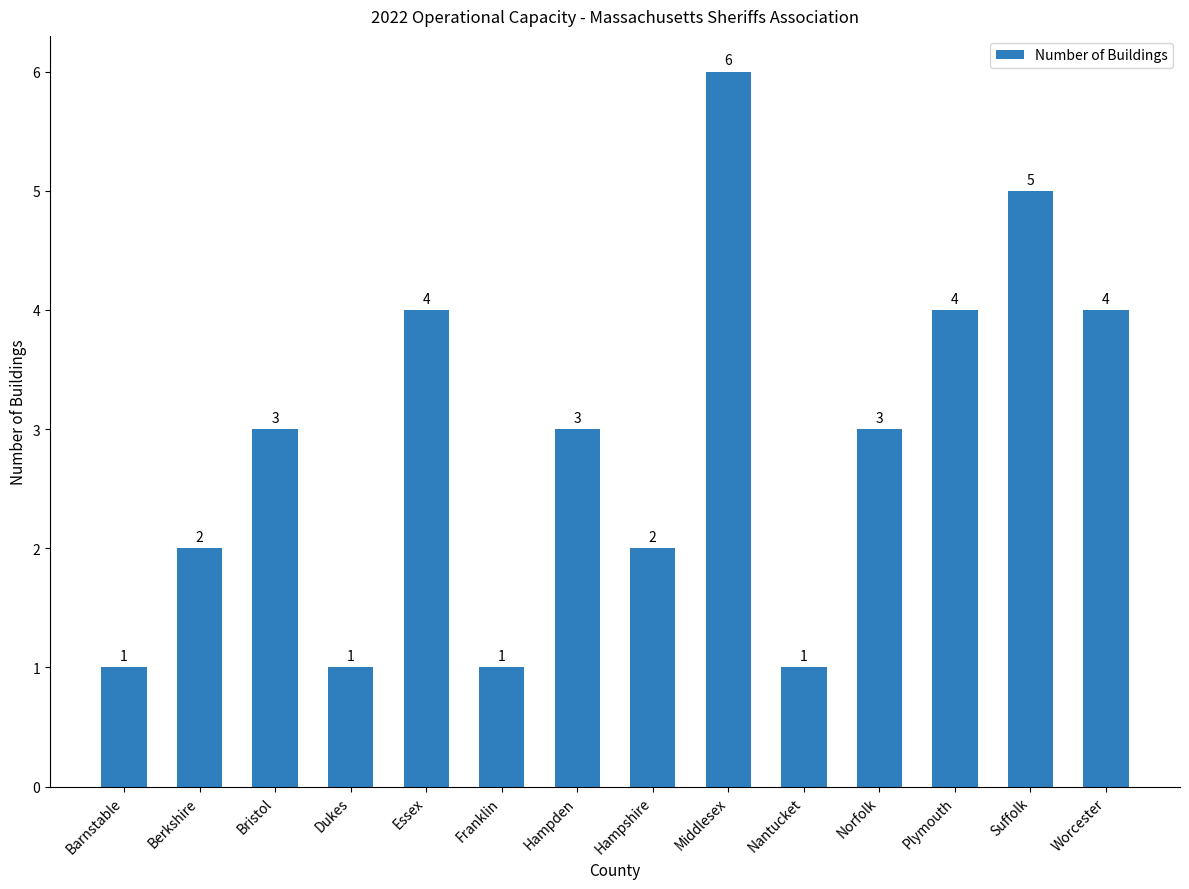

What is the ratio of the value at Hampden to the value at Essex?

0.8